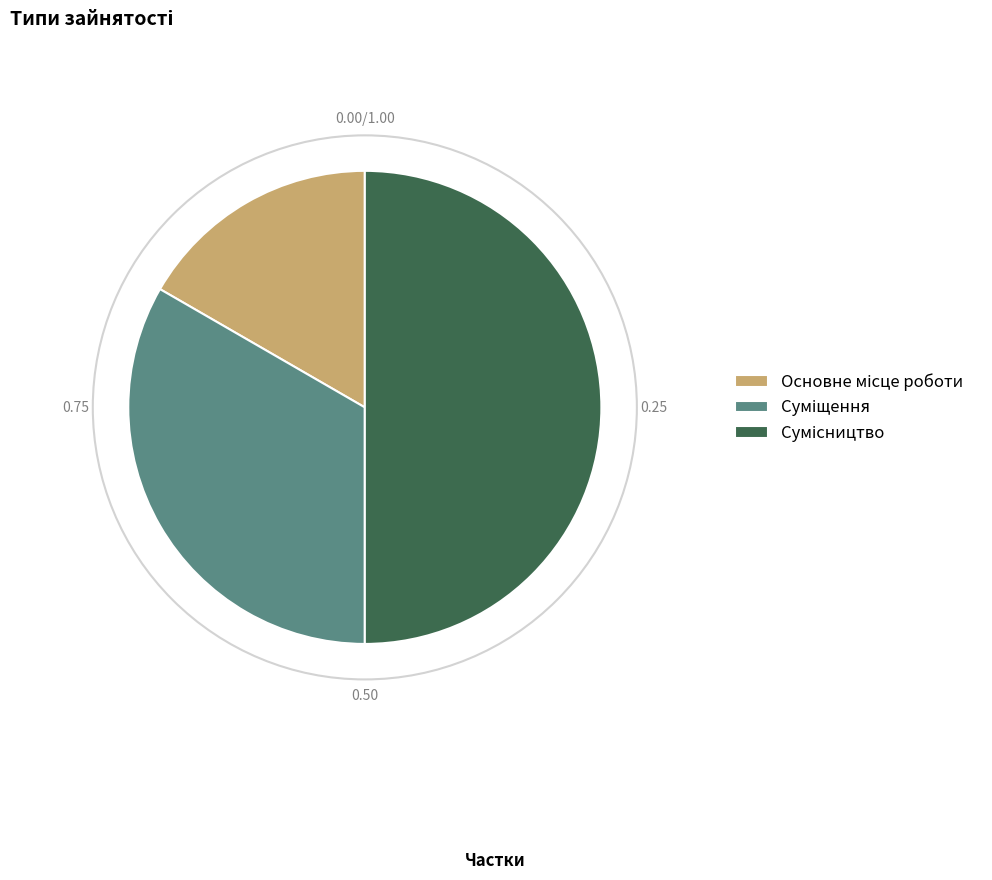

How many slices are in this pie chart?

3